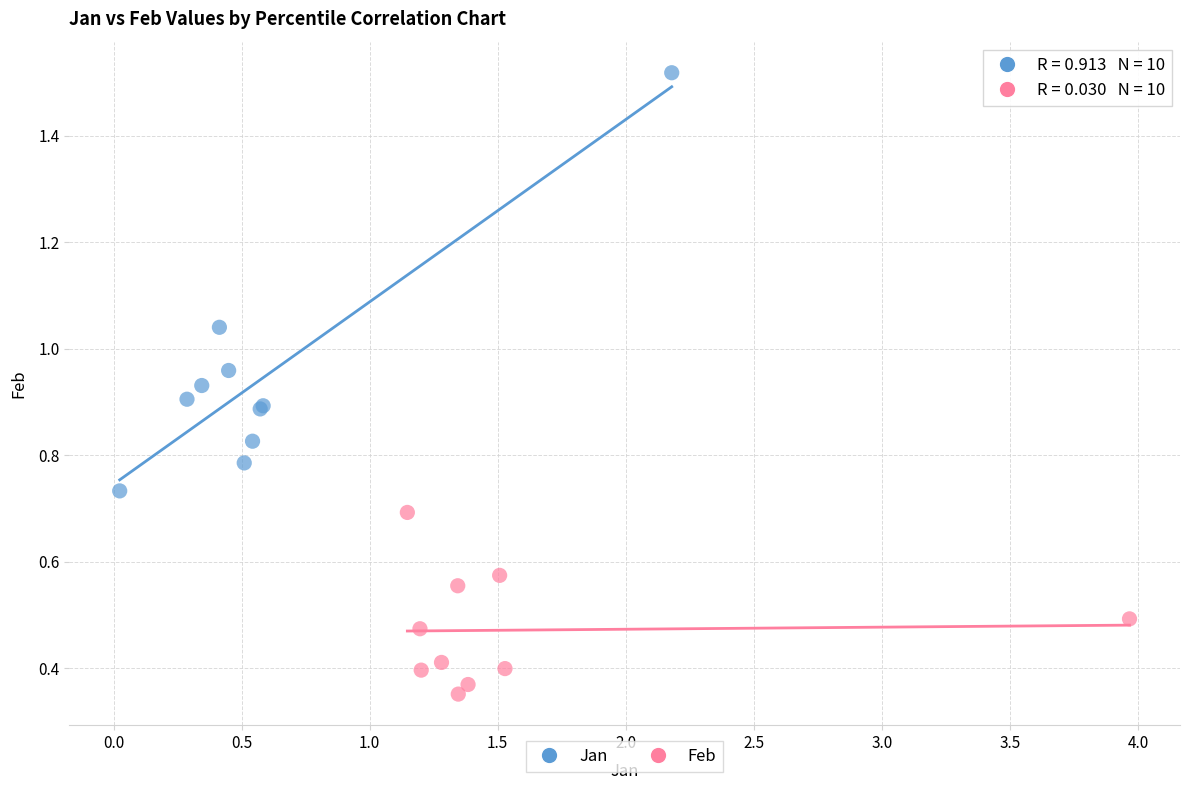

What are all the series names shown in the legend?

Jan, Feb